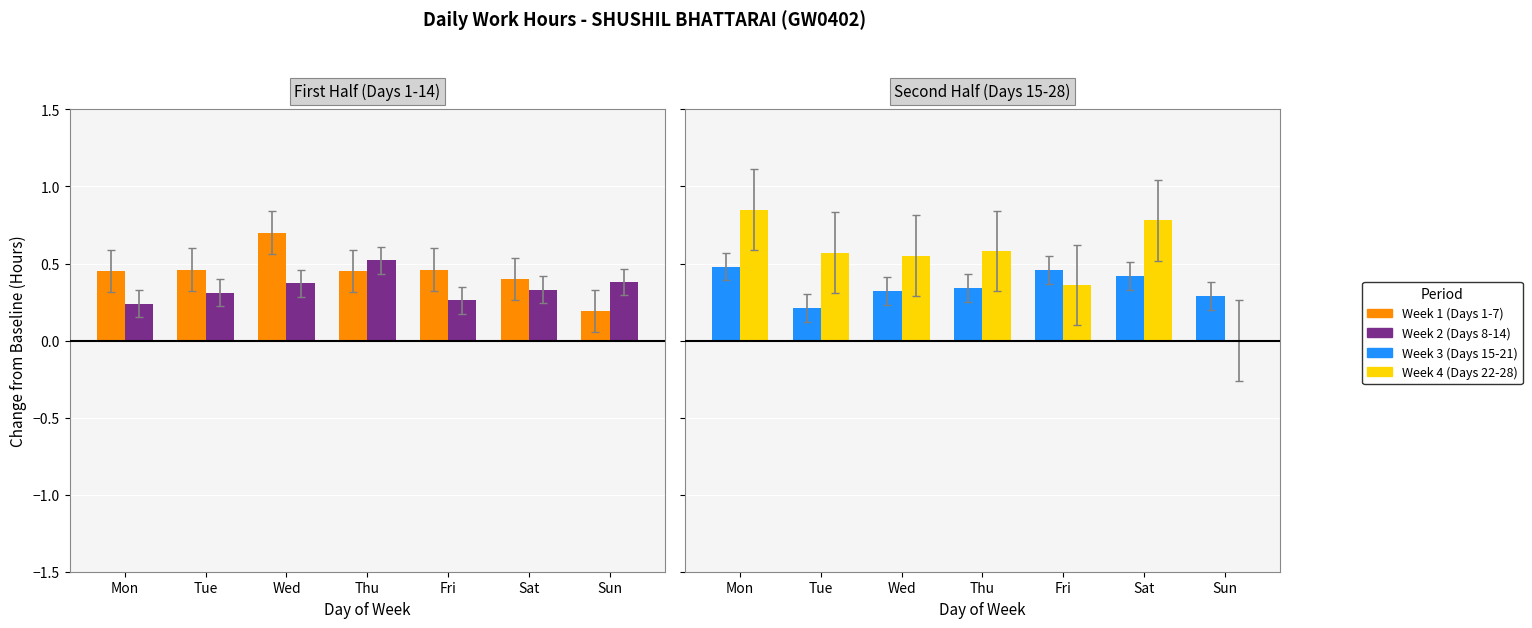

Count the Week 3 (Days 15-21) values in the range 0 to 1.

7